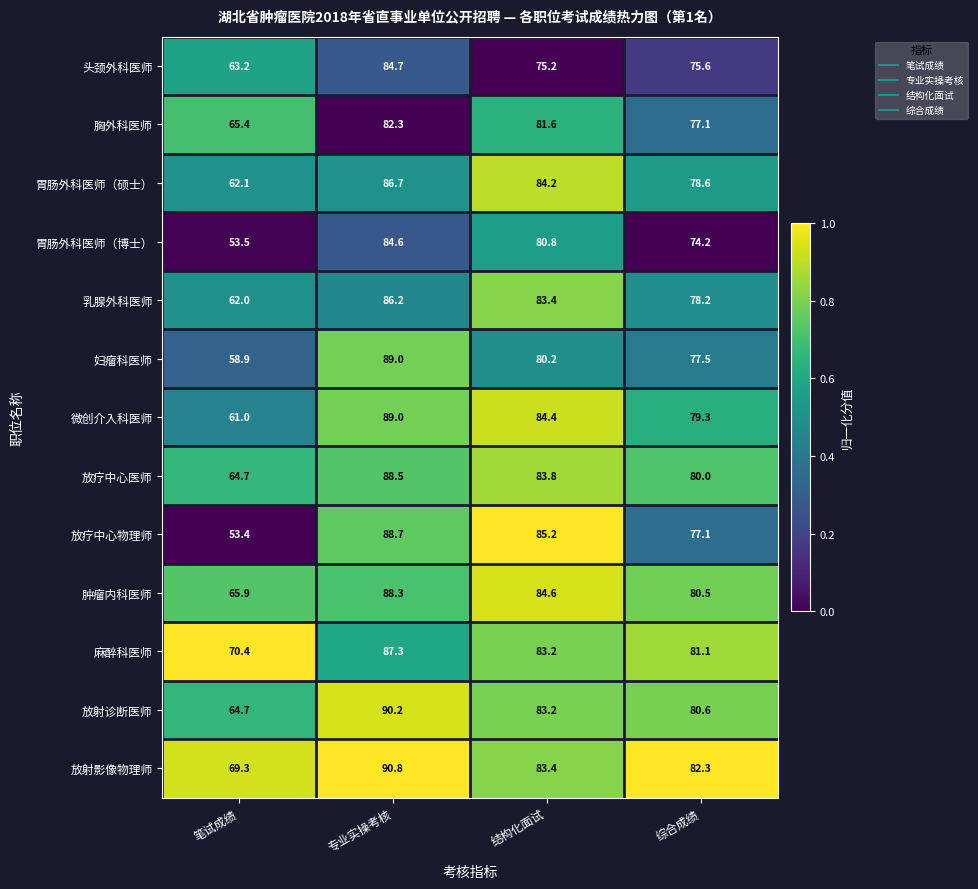

What is the difference between the maximum and minimum values in the 放射影像物理师 series?

21.5